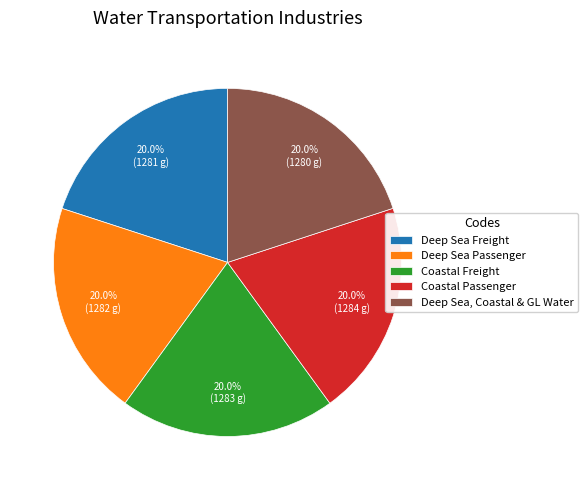

Does any single category account for the majority?

No